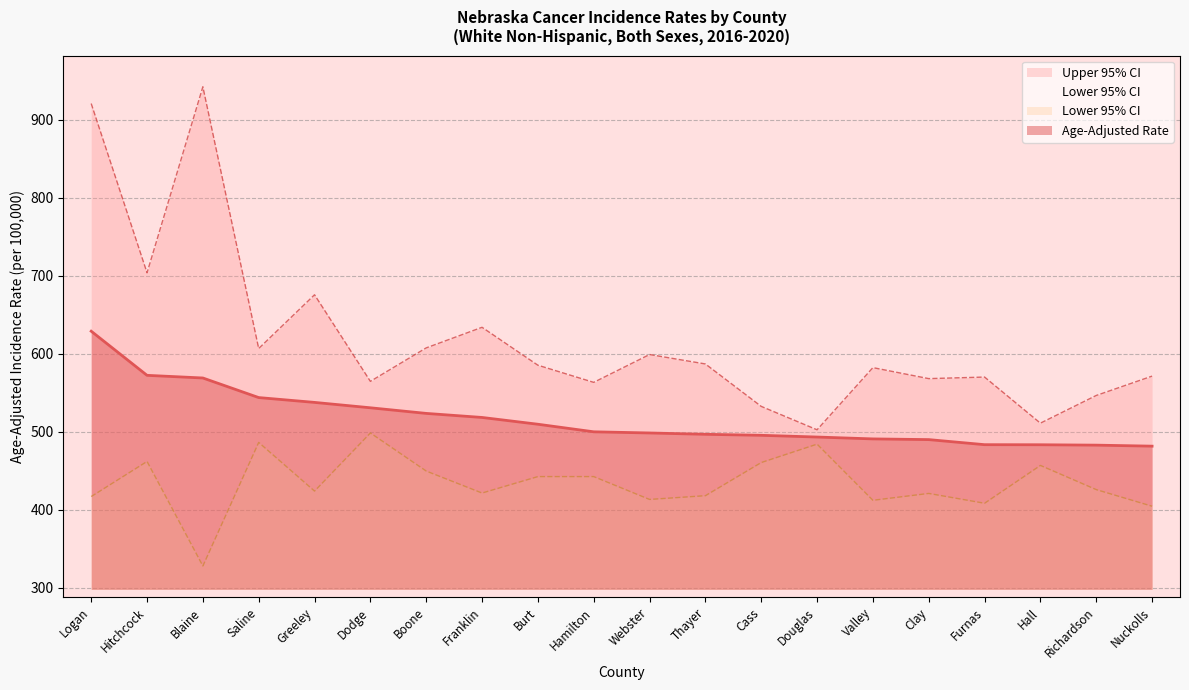

At which label does Age-Adjusted Rate first exceed 500?

Logan